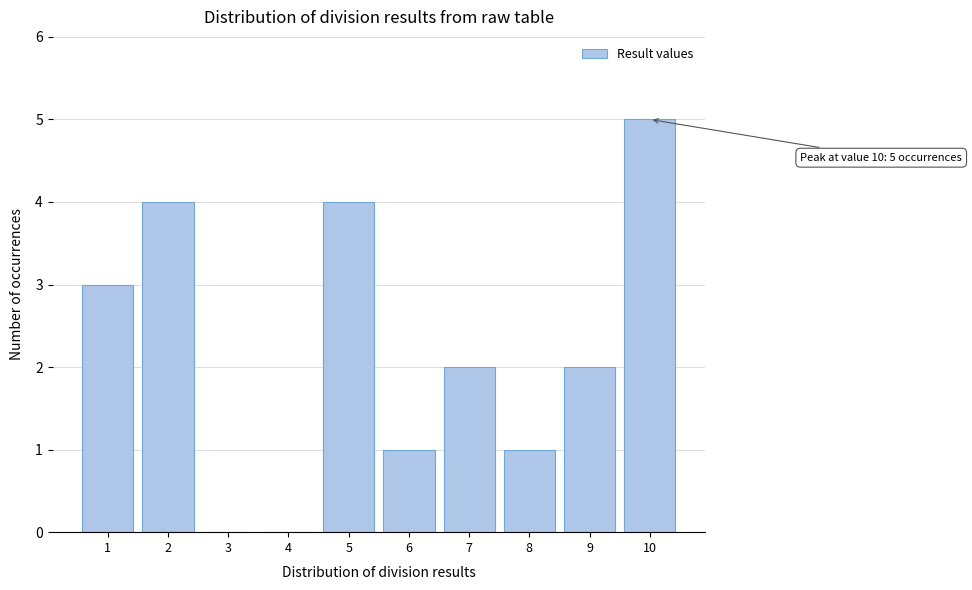

Reading right to left, extract all data points from this chart.

10=5	9=2	8=1	7=2	6=1	5=4	4=0	3=0	2=4	1=3